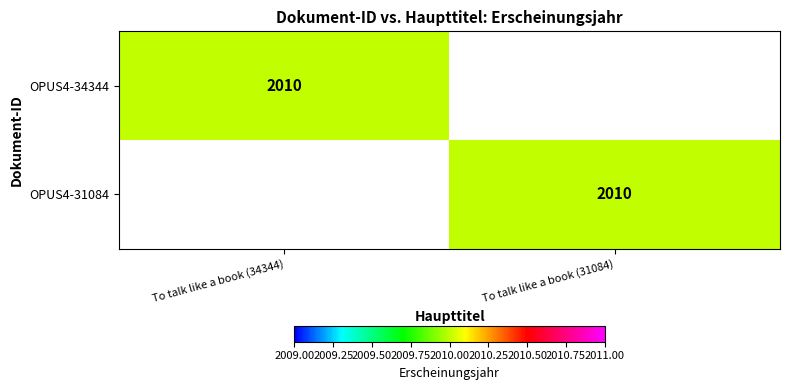

Count the number of categories in the chart.

2